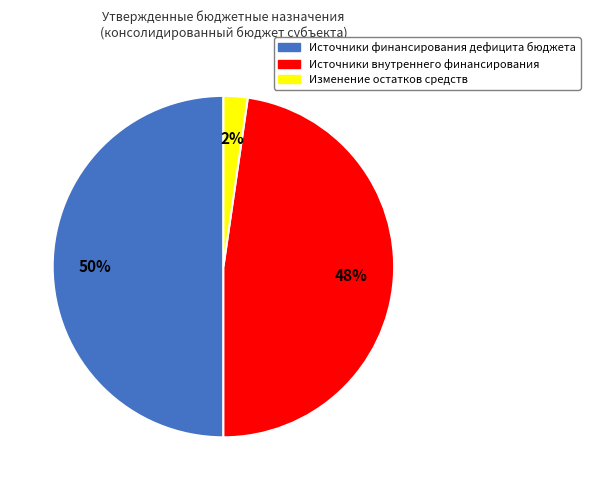

To the nearest percent, what percentage of the pie is Источники финансирования дефицита бюджета?

50%